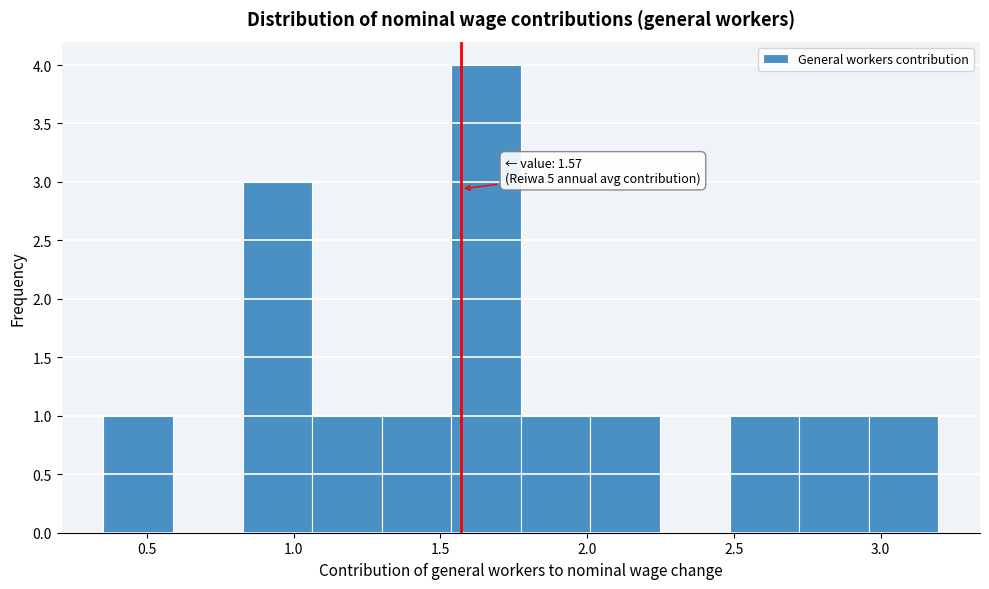

Which range on the x-axis has the tallest bar?

1.55 to 1.75